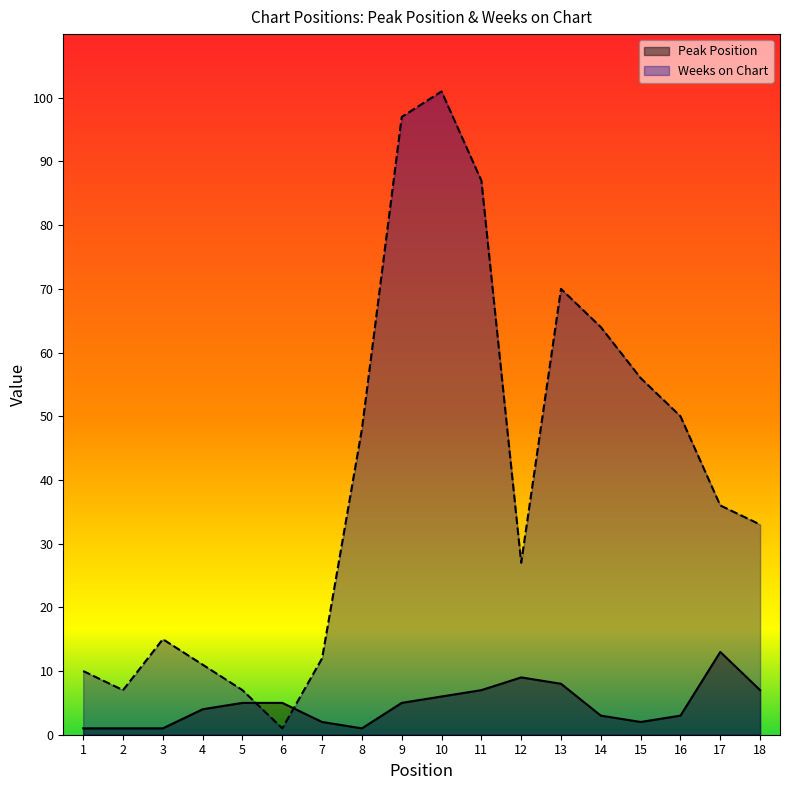

Reading left to right, what are all the values shown in this chart?

Peak Position: 1	1	1	4	5	5	2	1	5	6	7	9	8	3	2	3	13	7
Weeks on Chart: 10	7	15	11	7	1	12	48	97	101	87	27	70	64	56	50	36	33